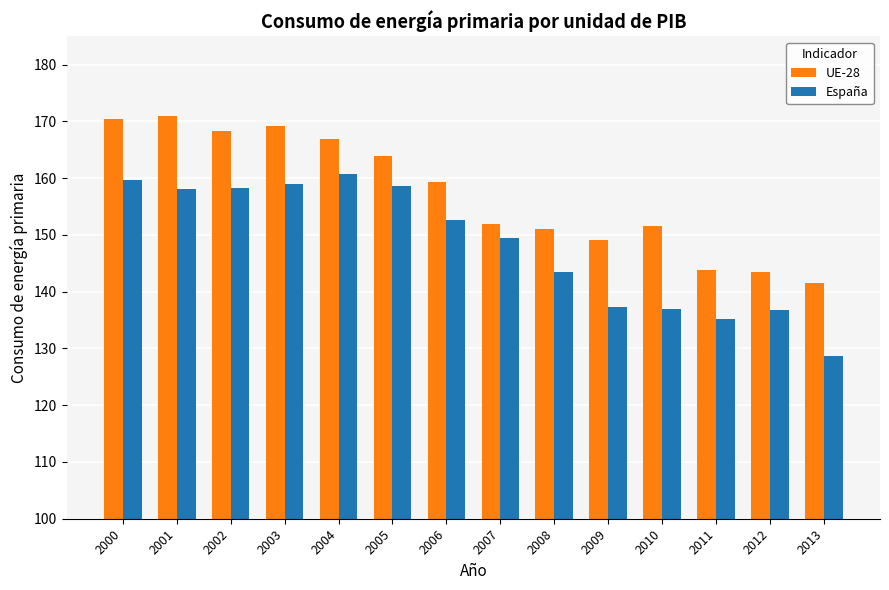

True or false: España has a value of 158.3 at 2002.

True